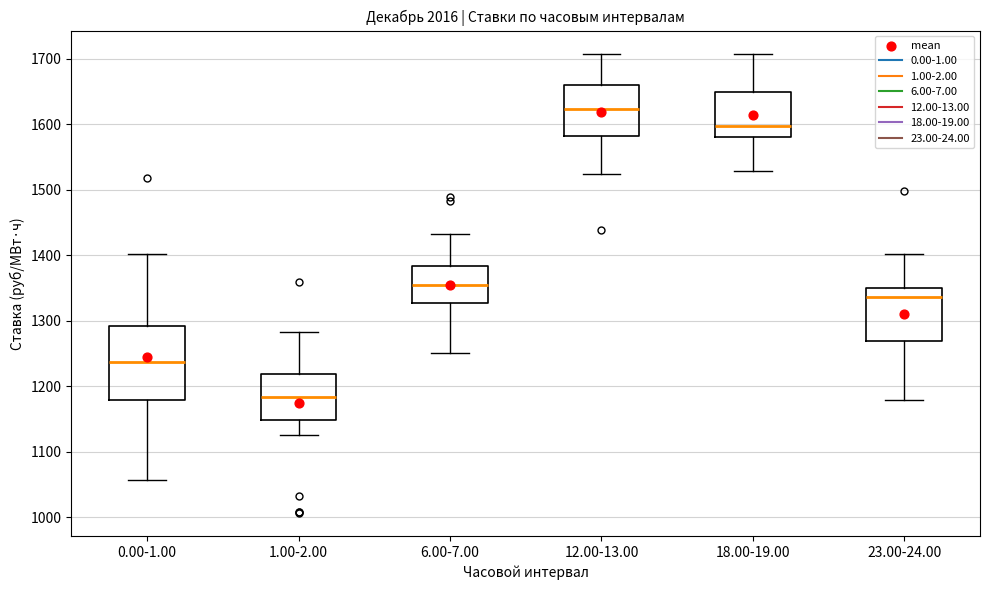

Reading left to right, read every box against the y-axis: the position of its median line, the range the box covers, and the ends of its whiskers. The values are not printed on the chart, so give them approximately, as read against the axis.

0.00-1.00: median 1240, box 1180 to 1290, whiskers 1060 to 1400
1.00-2.00: median 1180, box 1150 to 1220, whiskers 1120 to 1280
6.00-7.00: median 1350, box 1330 to 1380, whiskers 1250 to 1430
12.00-13.00: median 1620, box 1580 to 1660, whiskers 1520 to 1710
18.00-19.00: median 1600, box 1580 to 1650, whiskers 1530 to 1710
23.00-24.00: median 1340, box 1270 to 1350, whiskers 1180 to 1400